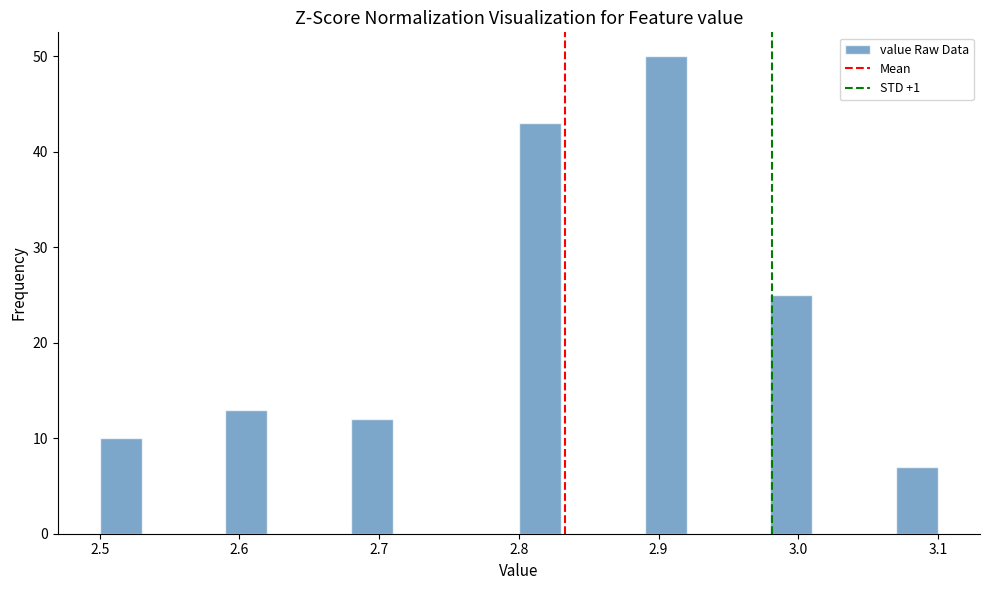

Read against the x-axis, roughly where is the centre of the tallest bar?

2.91